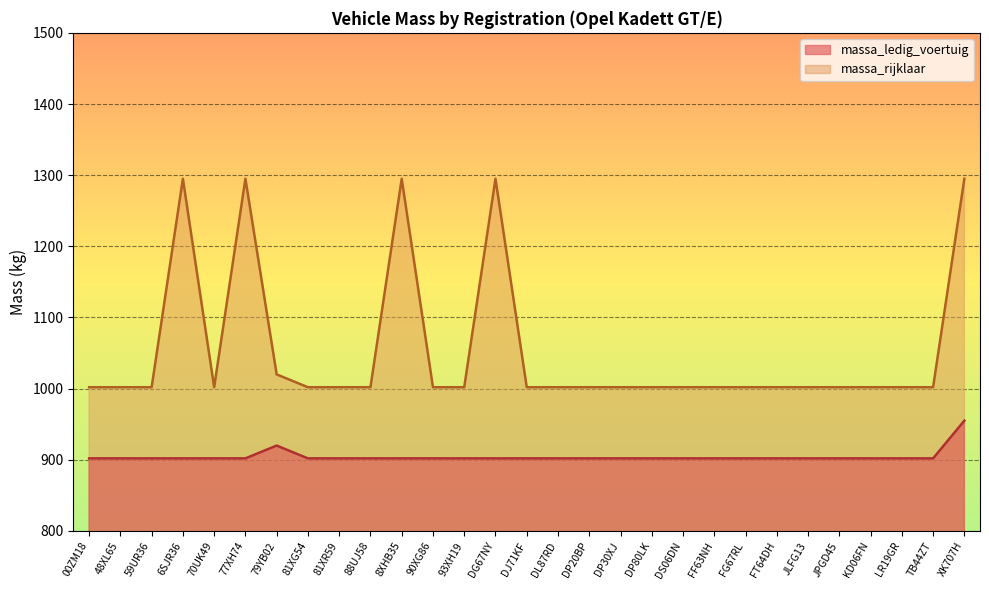

Count the number of data series in this chart.

2